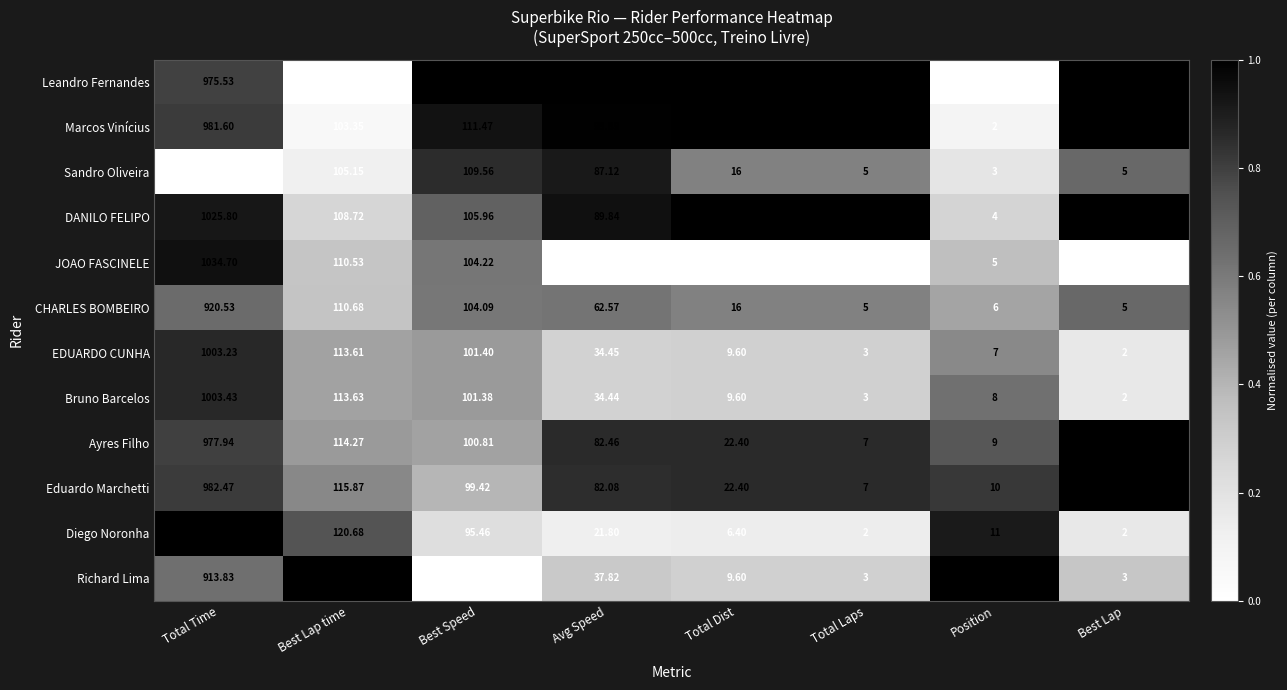

At which label is JOAO FASCINELE closest to 517?

Best Lap time